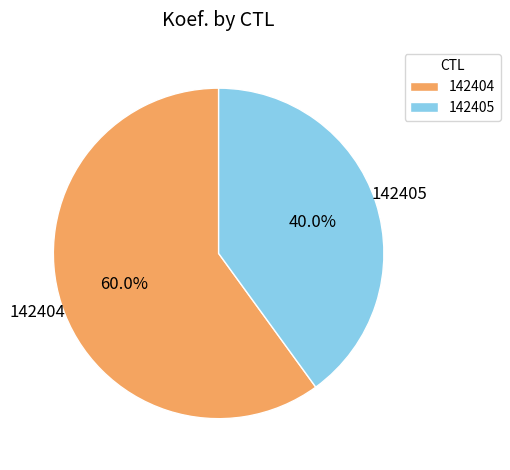

Is it true that 142405 is 49% of the pie?

False